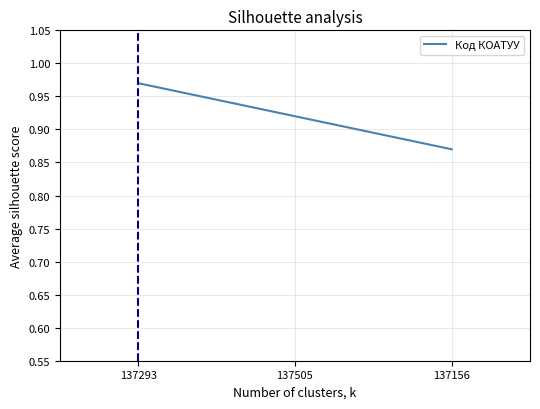

At which label is the value closest to 0?

137156